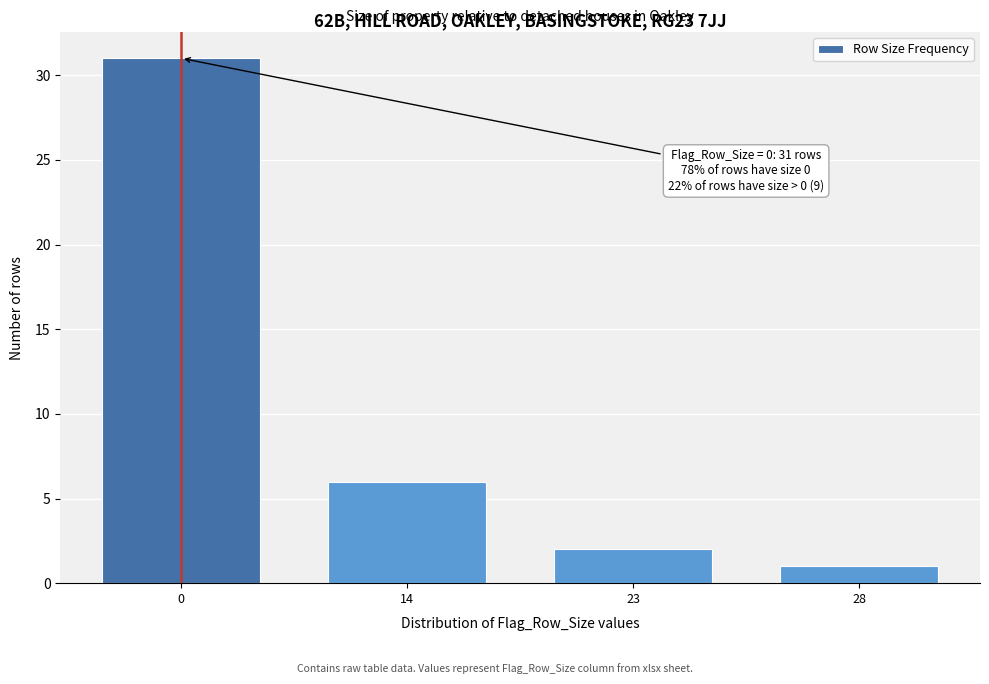

Reading right to left, extract all data points from this chart.

1	2	6	31